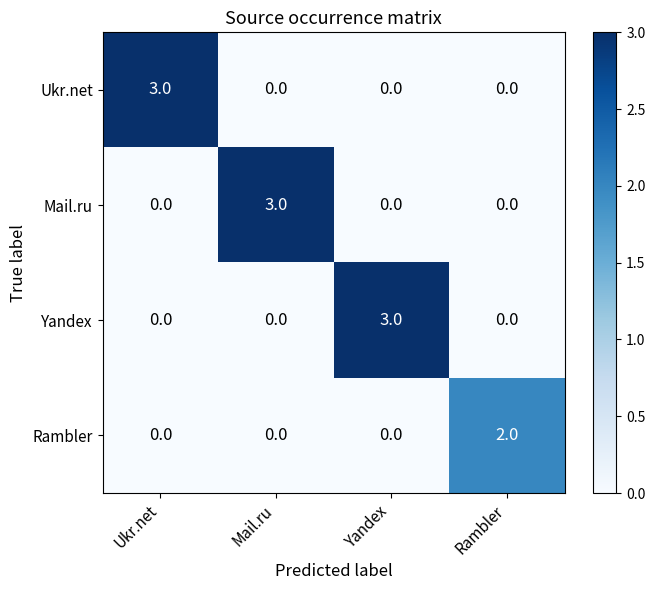

True or false: Yandex has a value of 0 at Mail.ru.

True